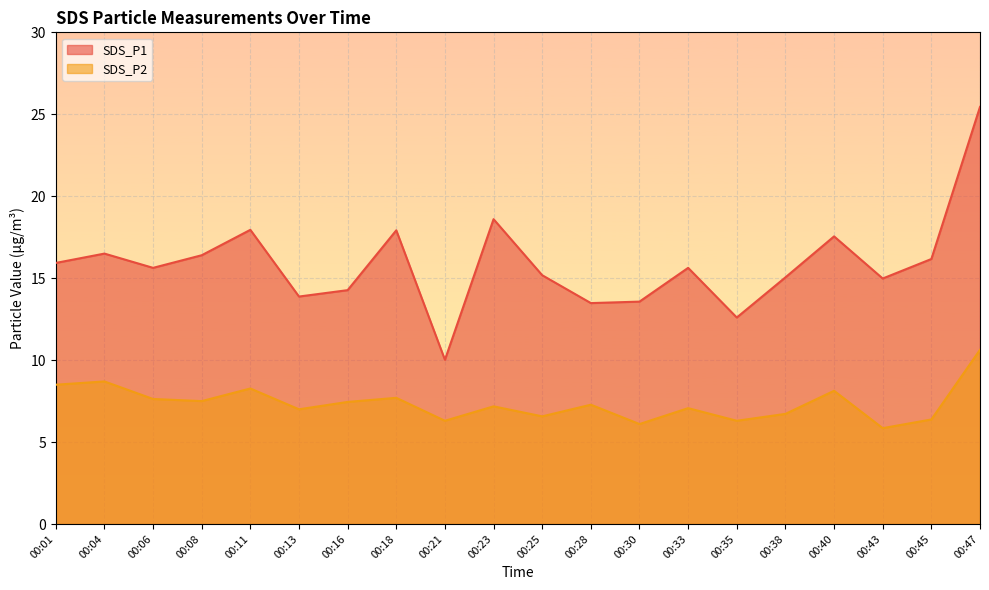

Is the value of SDS_P2 at 00:45 greater than the value of SDS_P1 at 00:06?

No